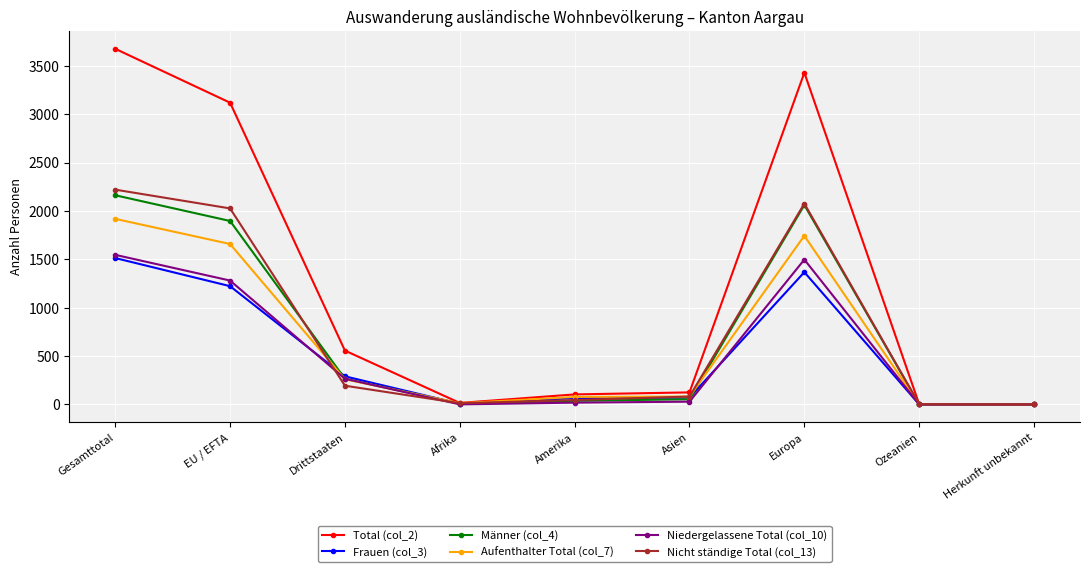

Which series has the widest spread of values?

Total (col_2)